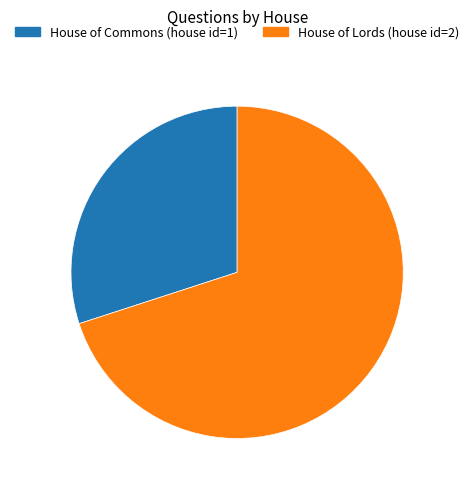

The House of Commons (house id=1) slice represents 30% of the pie. True or false?

True